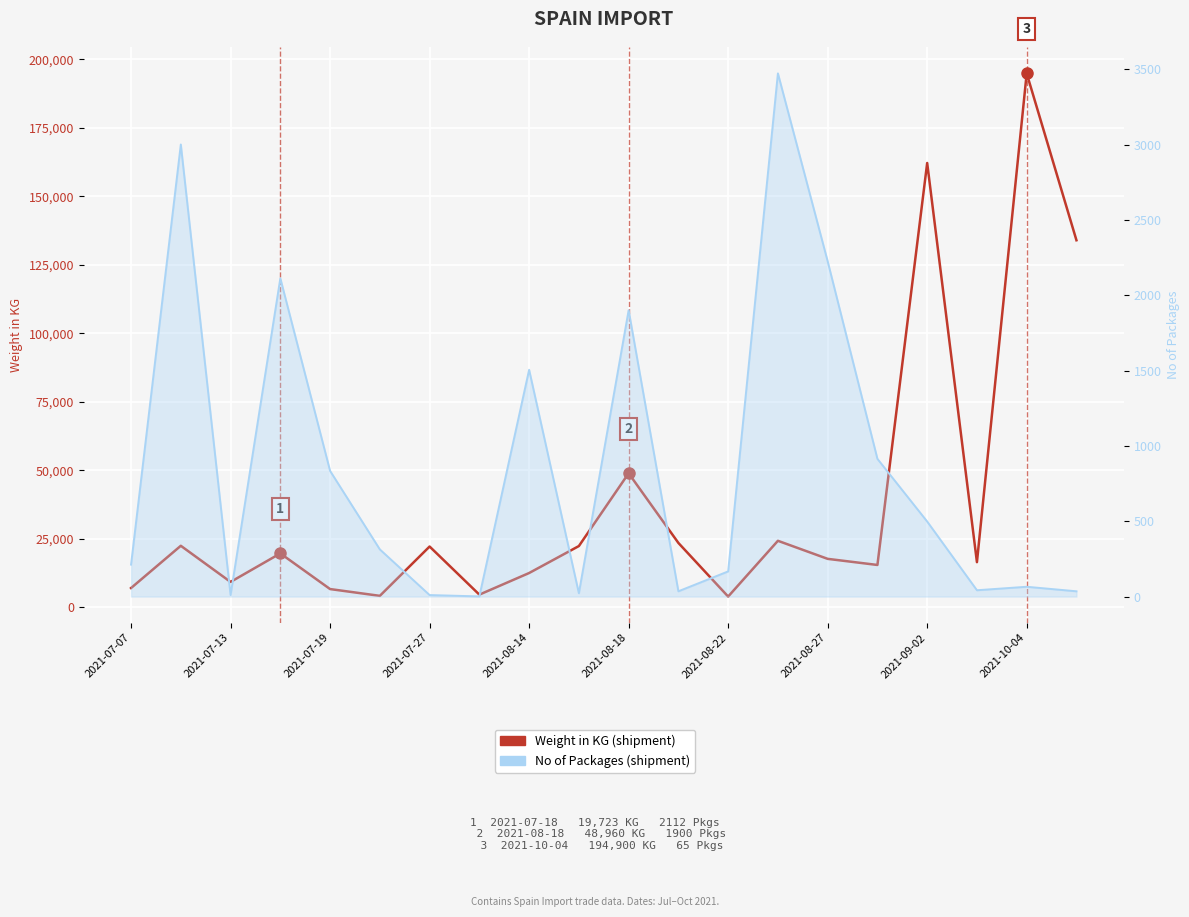

How many interior local peaks does the Weight in KG series have?

7